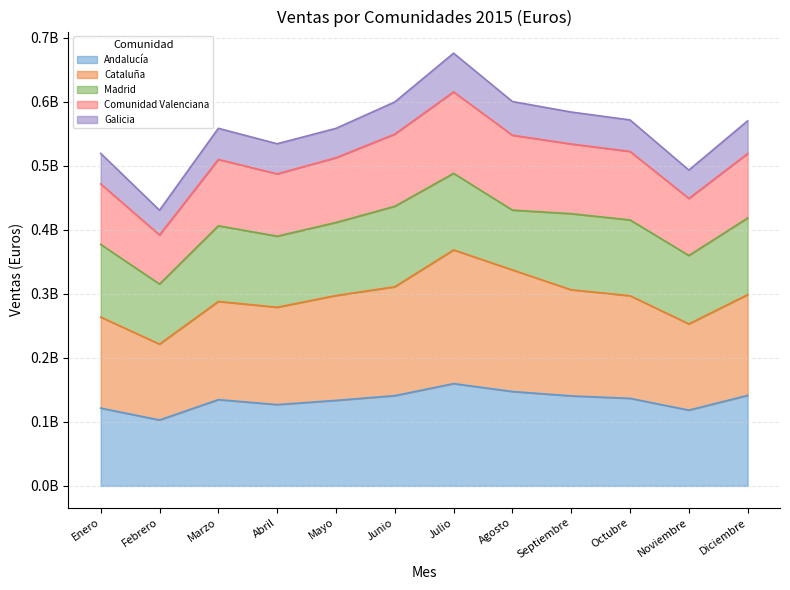

What is the difference between the Andalucía values at Abril and Mayo?

6554347